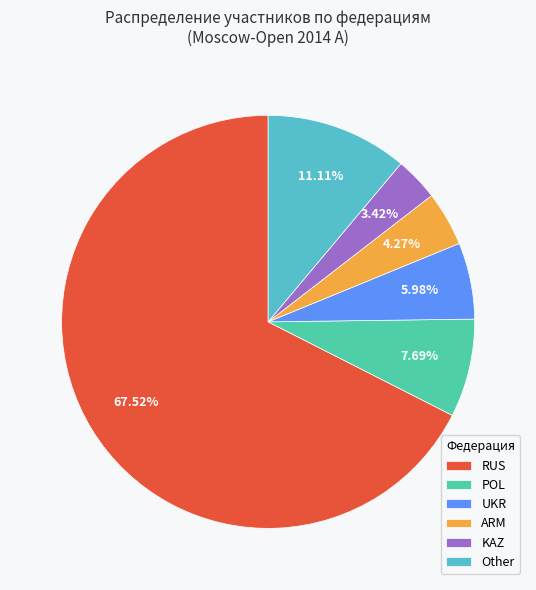

Between POL and ARM, which is larger?

POL